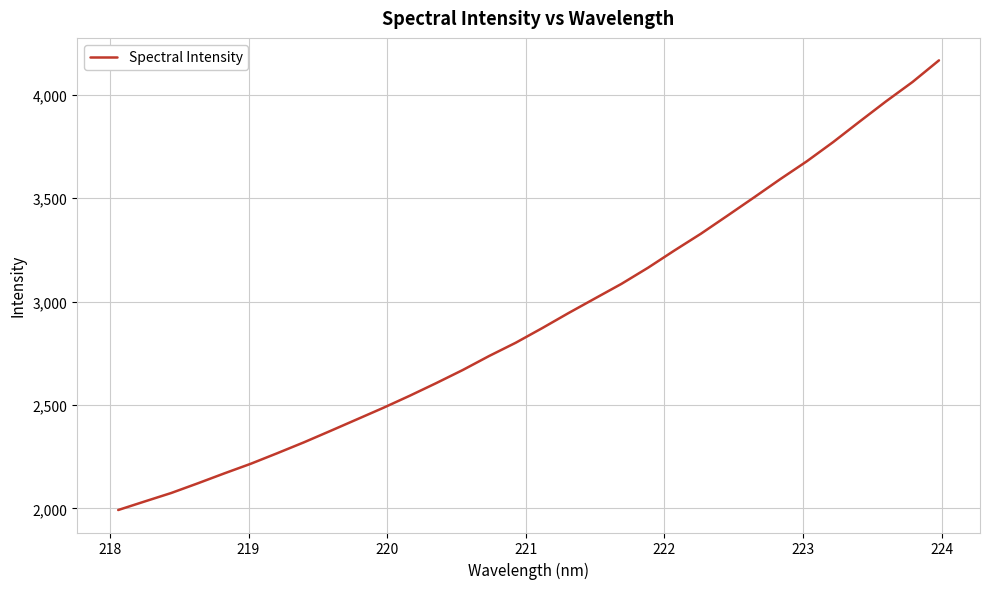

What is the greatest value displayed?

4166.6